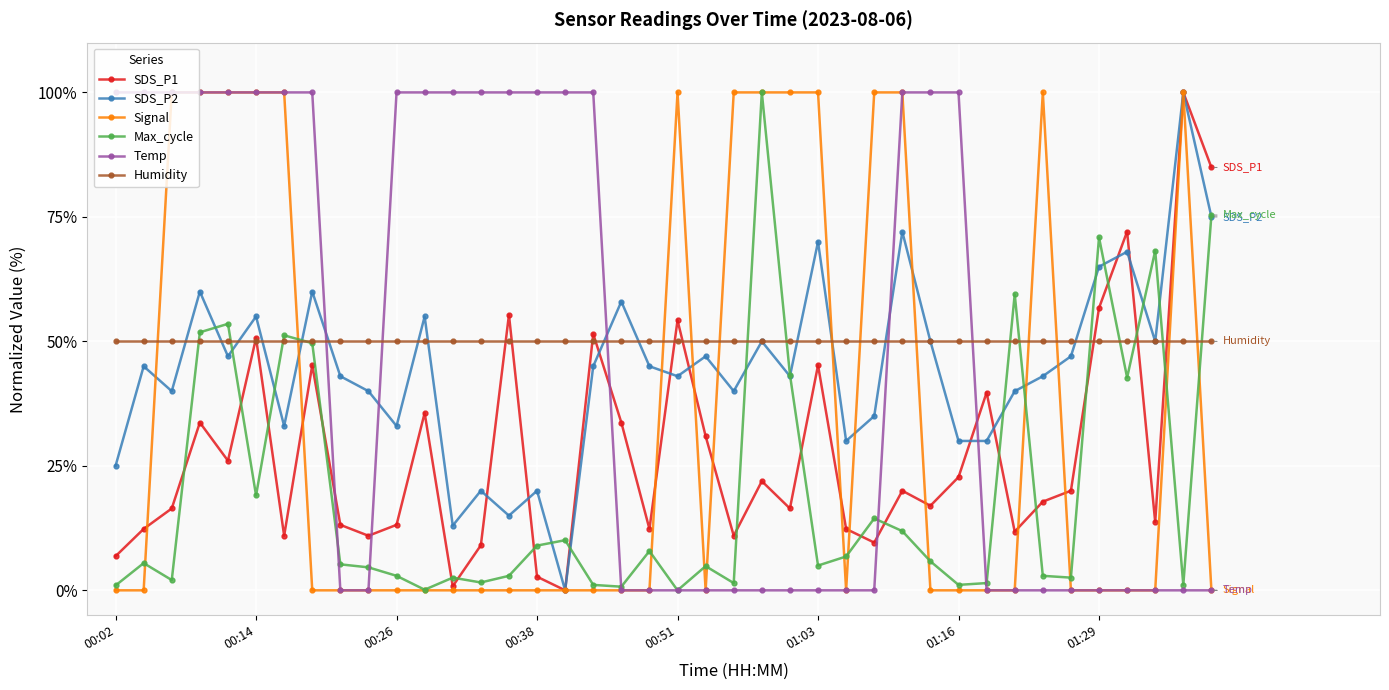

What is the greatest value displayed?

100.0